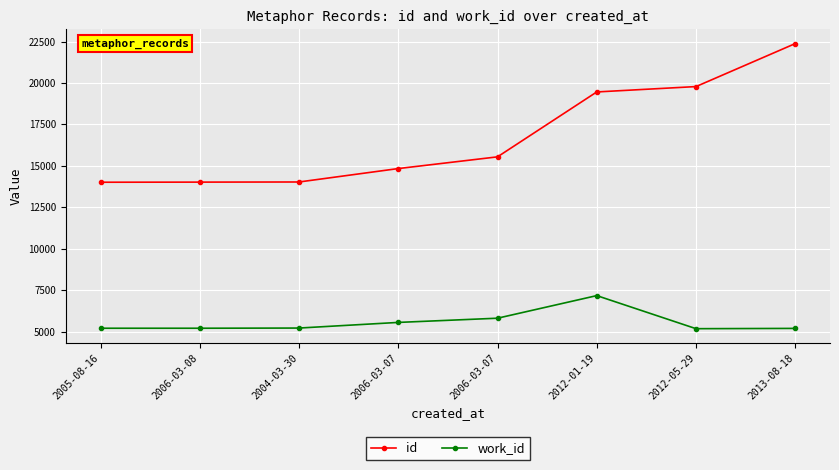

Count the number of categories in the chart.

8